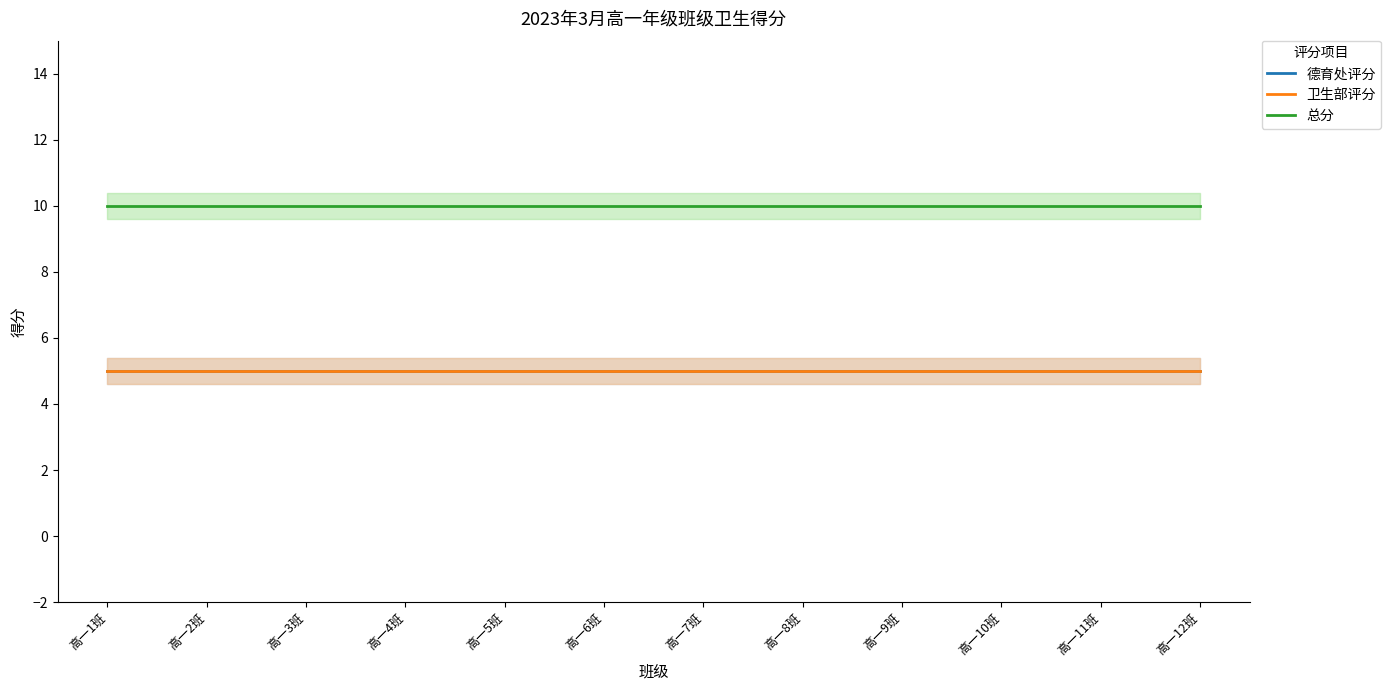

Reading left to right, extract all data points from this chart.

德育处评分: 高一1班=5	高一2班=5	高一3班=5	高一4班=5	高一5班=5	高一6班=5	高一7班=5	高一8班=5	高一9班=5	高一10班=5	高一11班=5	高一12班=5
卫生部评分: 高一1班=5	高一2班=5	高一3班=5	高一4班=5	高一5班=5	高一6班=5	高一7班=5	高一8班=5	高一9班=5	高一10班=5	高一11班=5	高一12班=5
总分: 高一1班=10	高一2班=10	高一3班=10	高一4班=10	高一5班=10	高一6班=10	高一7班=10	高一8班=10	高一9班=10	高一10班=10	高一11班=10	高一12班=10